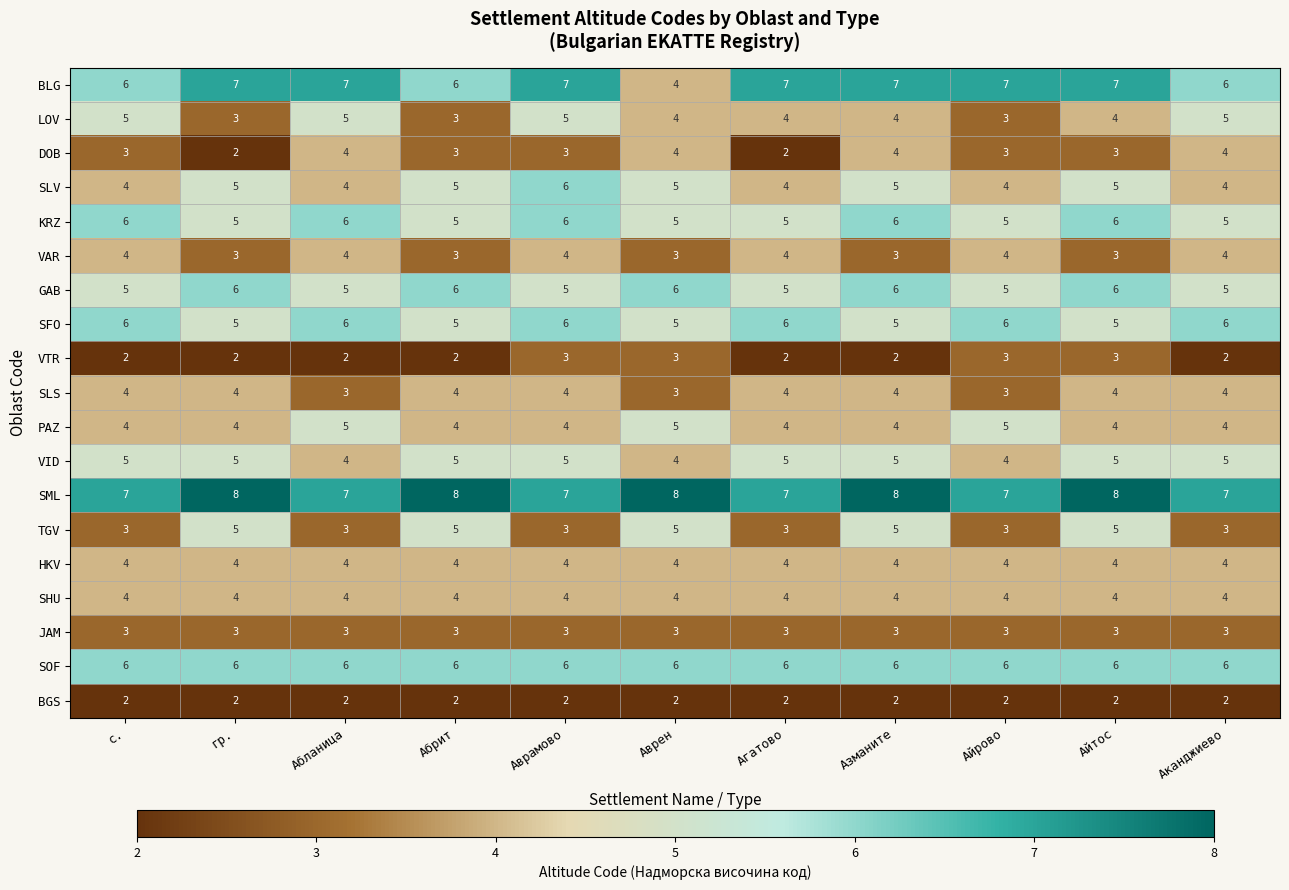

What is the total value across all series at Аканджиево?

83